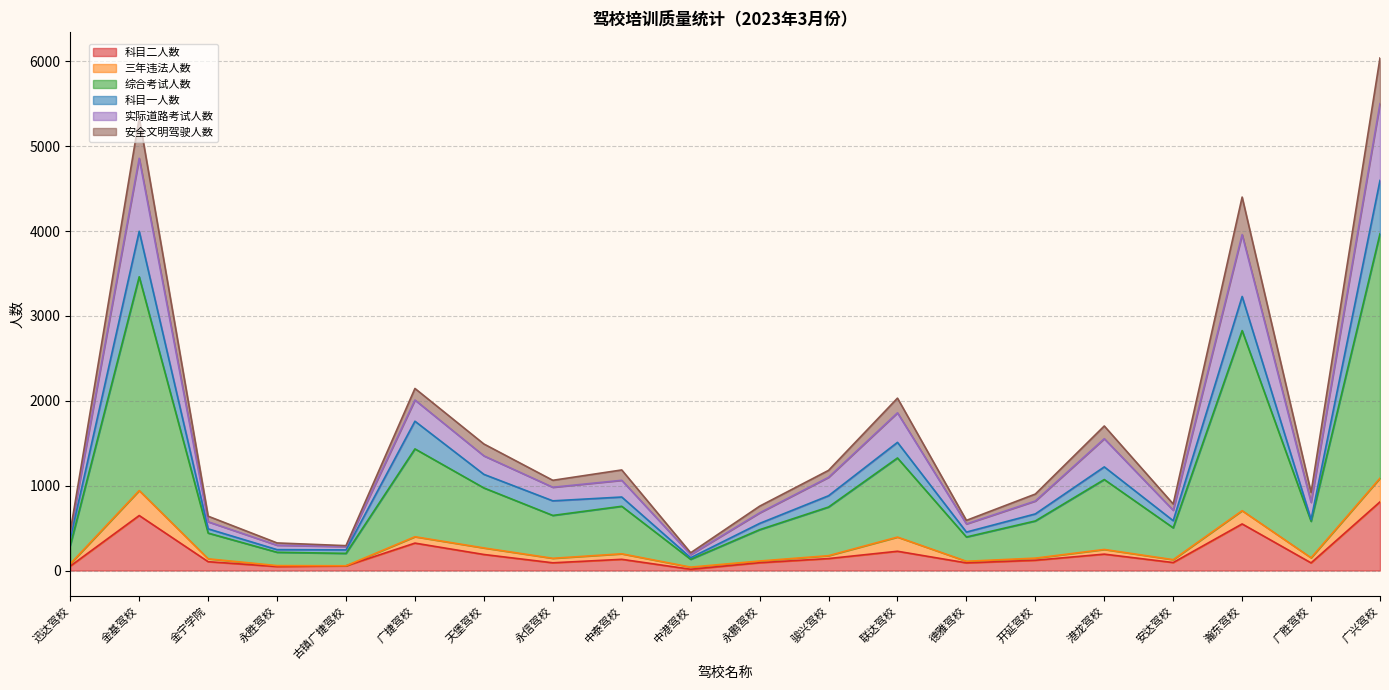

What is the spread (max minus min) of values at 永信驾校?

972